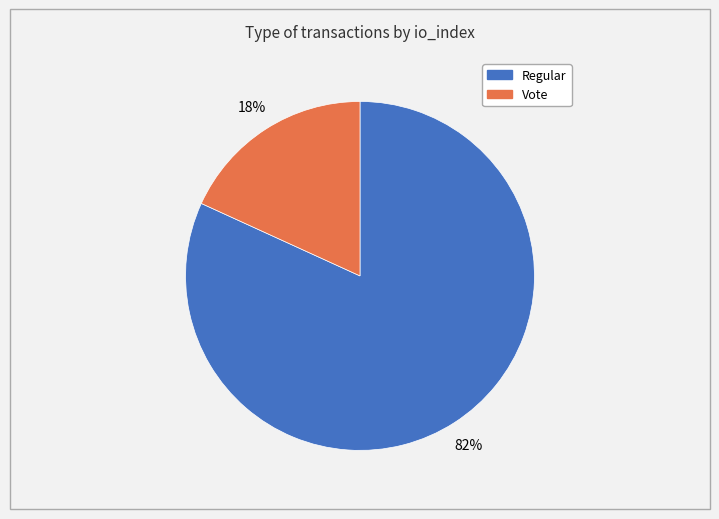

To the nearest percent, what is the combined percentage of Regular and Vote?

100%